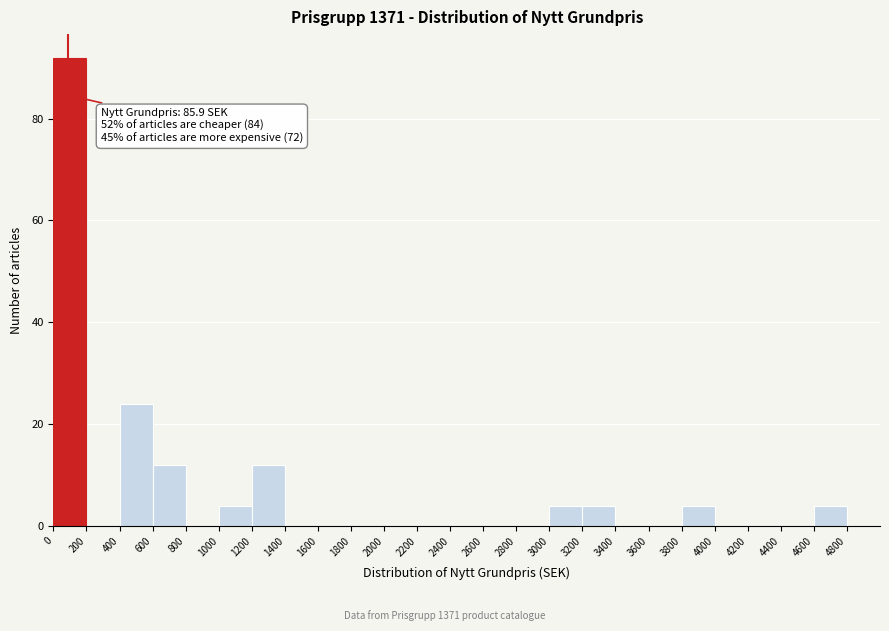

Which range on the x-axis has the tallest bar?

0 to 200